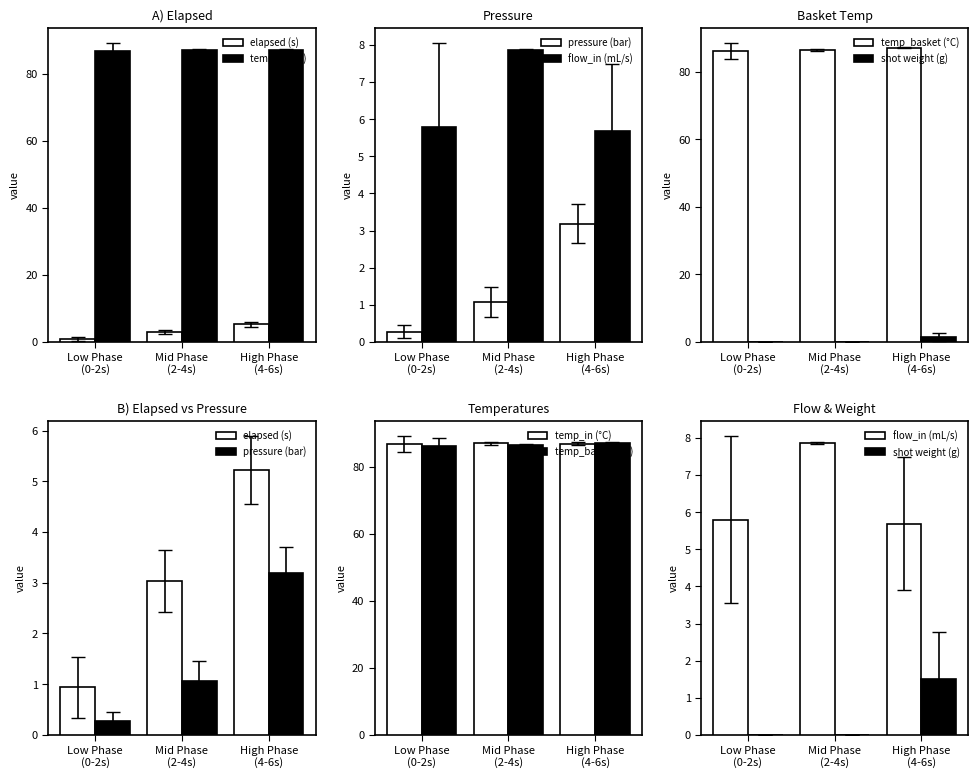

Reading right to left, list all the values displayed in this chart.

elapsed (s): High Phase
(4-6s)=5.2	Mid Phase
(2-4s)=3.0	Low Phase
(0-2s)=0.9
temp_in (°C): High Phase
(4-6s)=86.9	Mid Phase
(2-4s)=87.0	Low Phase
(0-2s)=86.8
pressure (bar): High Phase
(4-6s)=3.2	Mid Phase
(2-4s)=1.1	Low Phase
(0-2s)=0.3
flow_in (mL/s): High Phase
(4-6s)=5.7	Mid Phase
(2-4s)=7.9	Low Phase
(0-2s)=5.8
temp_basket (°C): High Phase
(4-6s)=87.1	Mid Phase
(2-4s)=86.4	Low Phase
(0-2s)=86.2
shot weight (g): High Phase
(4-6s)=1.5	Mid Phase
(2-4s)=0.0	Low Phase
(0-2s)=0.0